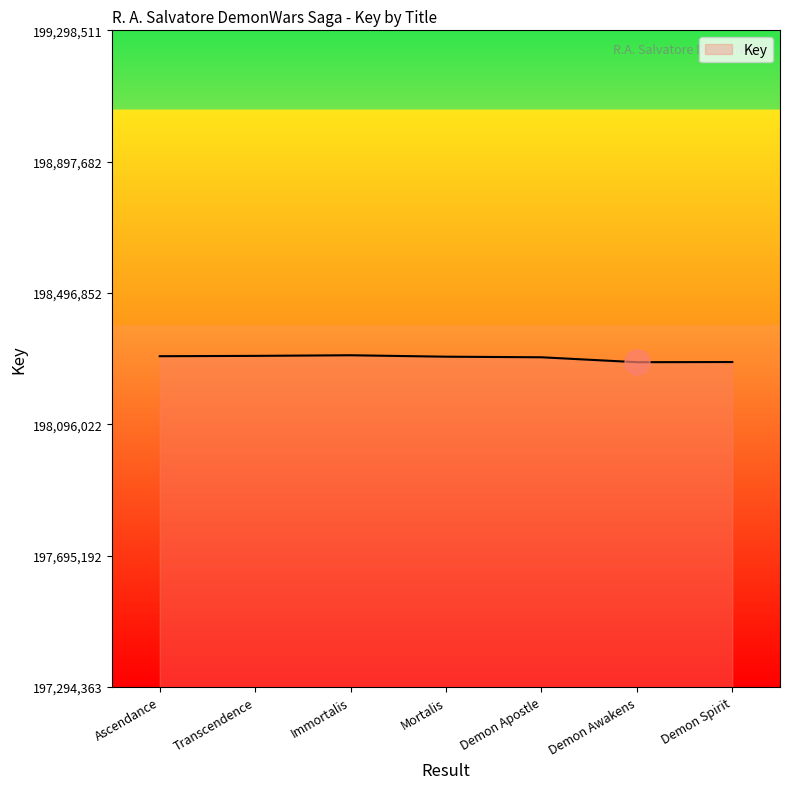

What is the smallest value displayed?

198285792